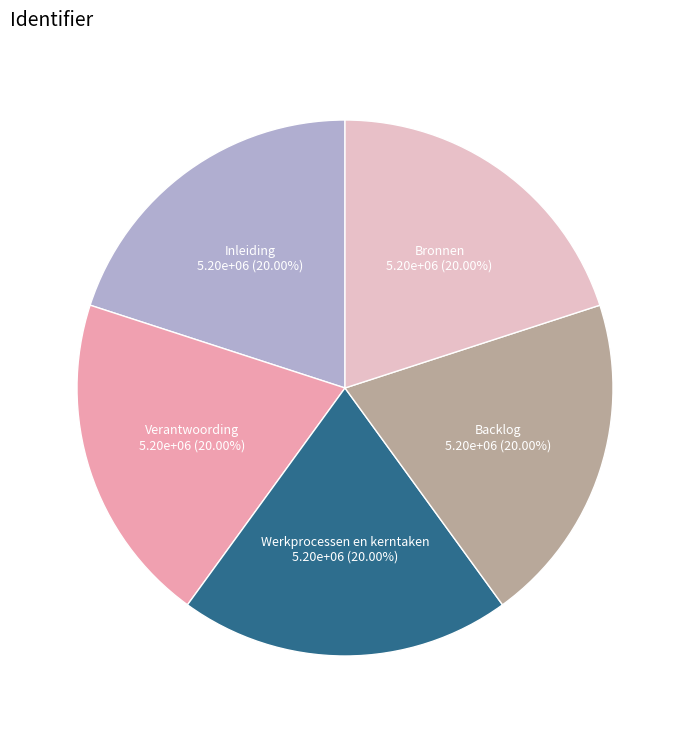

Is it true that Verantwoording is 20% of the pie?

True